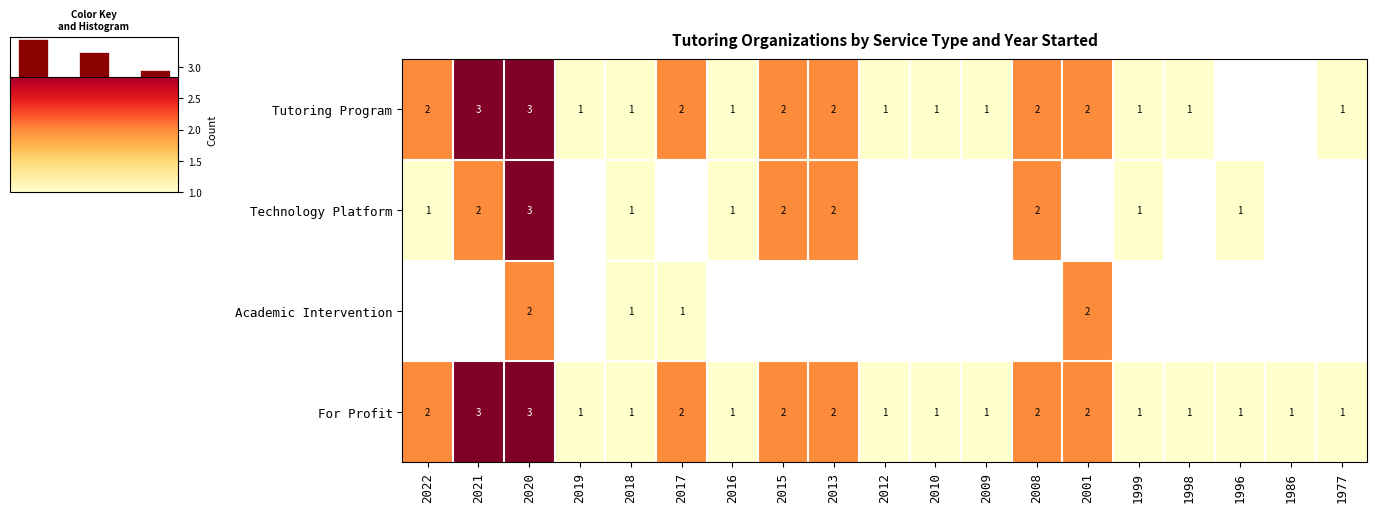

What is the maximum value for For Profit?

3